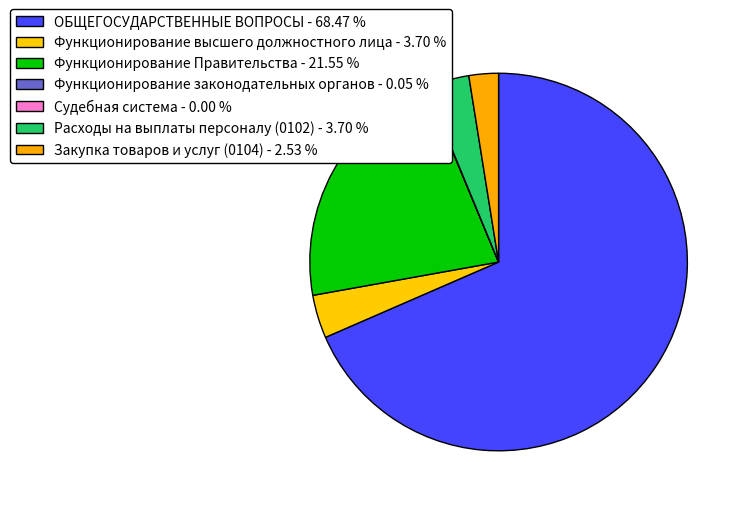

True or false: Закупка товаров и услуг (0104) accounts for 8% of the total.

False